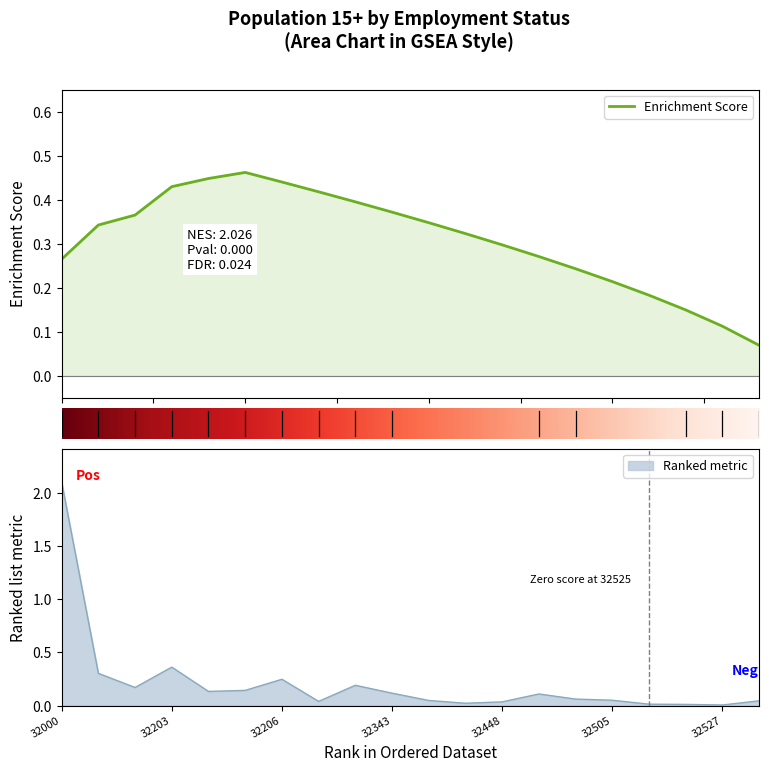

Which has a higher value, 32448 or 32207?

32207